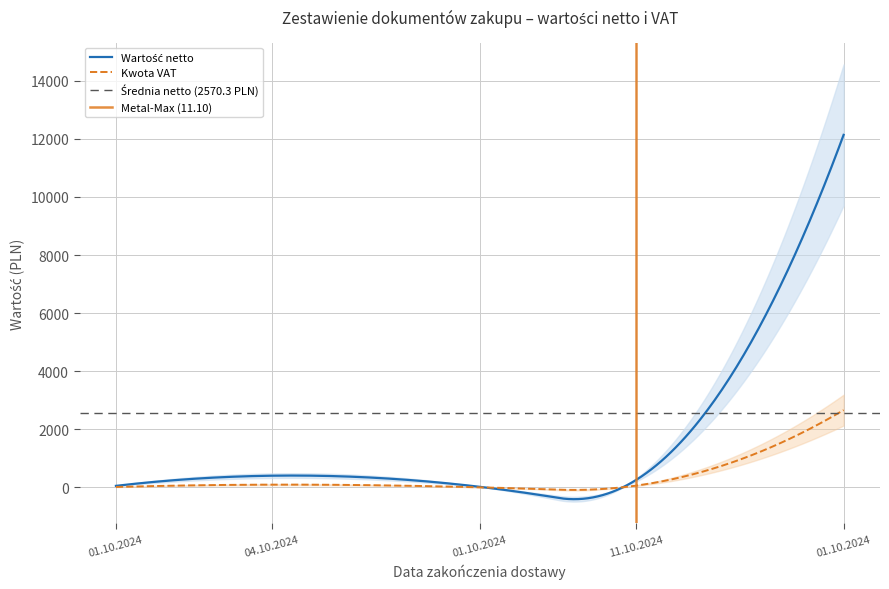

At which label does Kwota VAT reach its peak?

01.10.2024